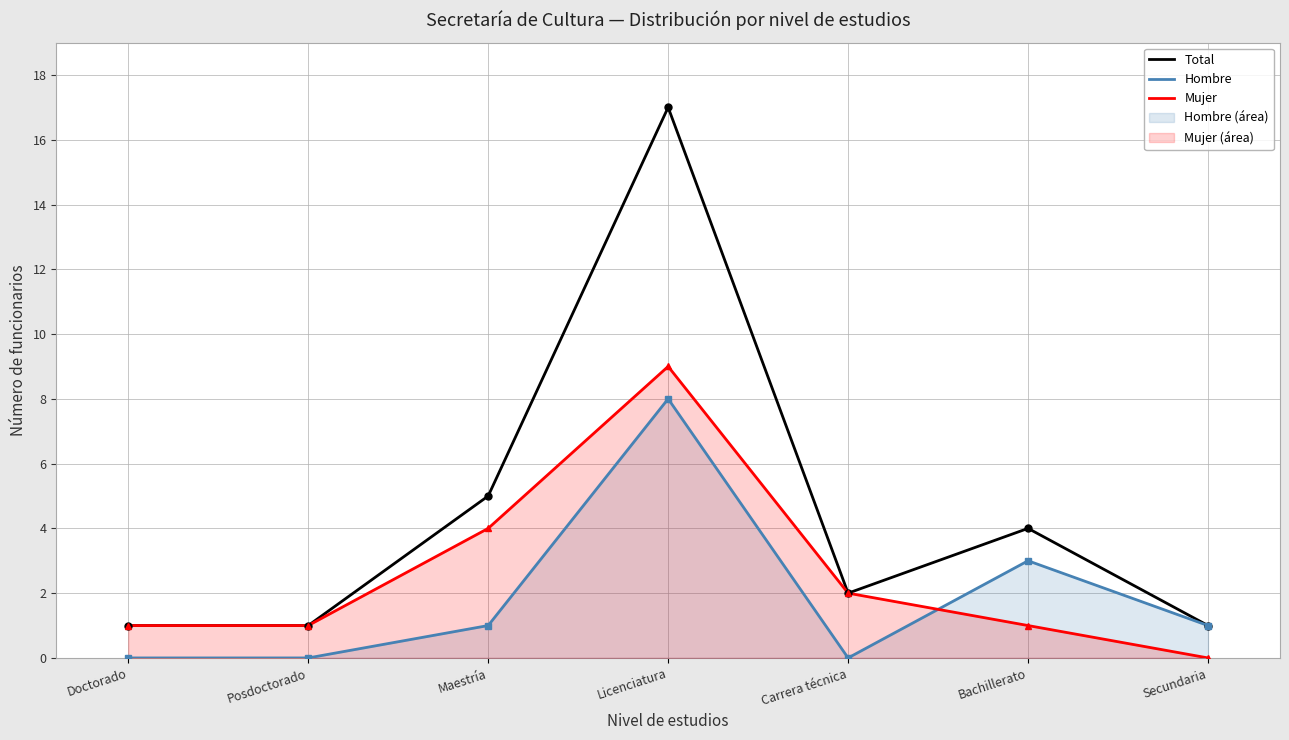

Which series has the largest total across all categories?

Total